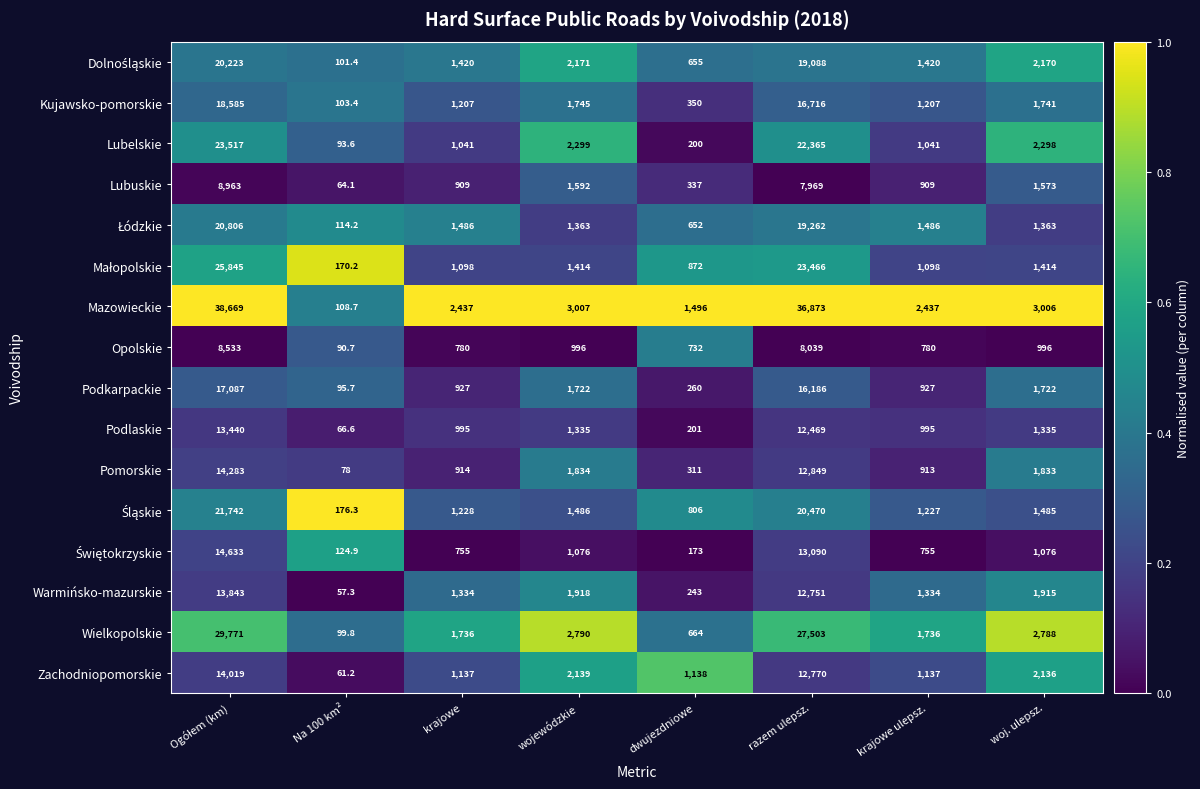

What is the lowest value of the Pomorskie series?

78.0